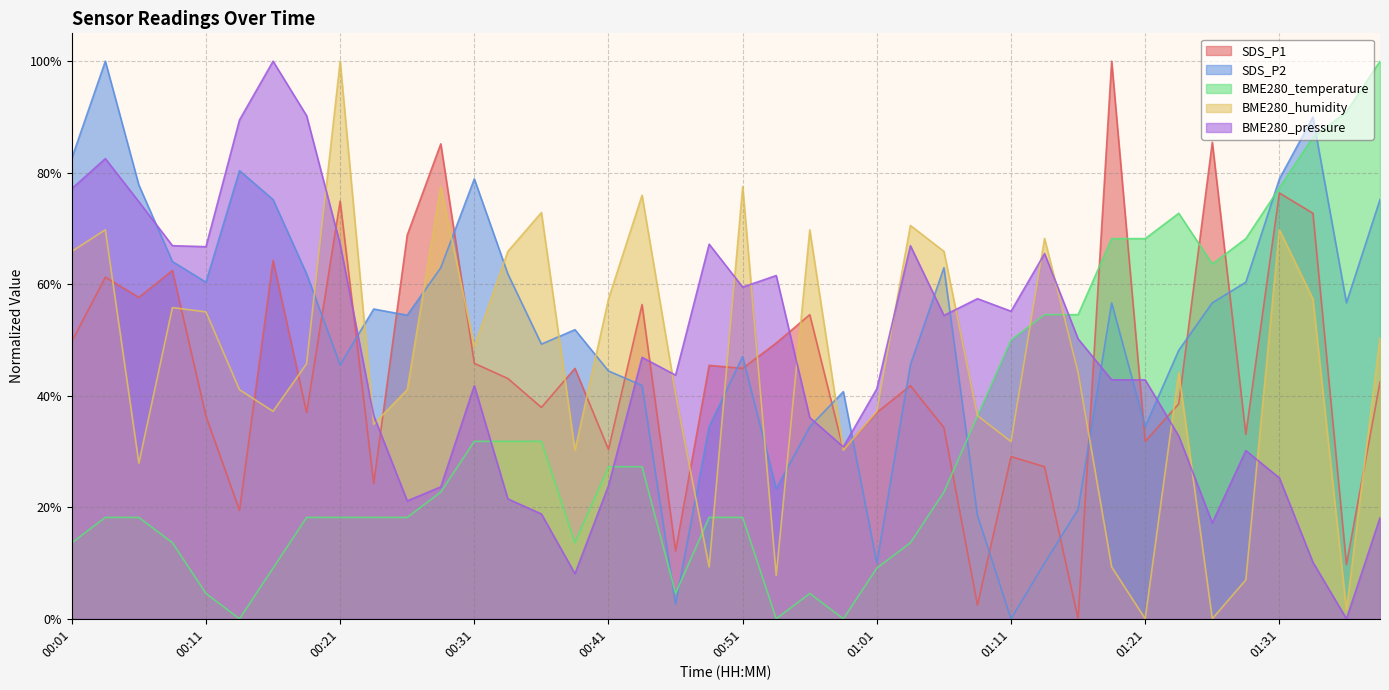

What position from the right is 01:26?

6